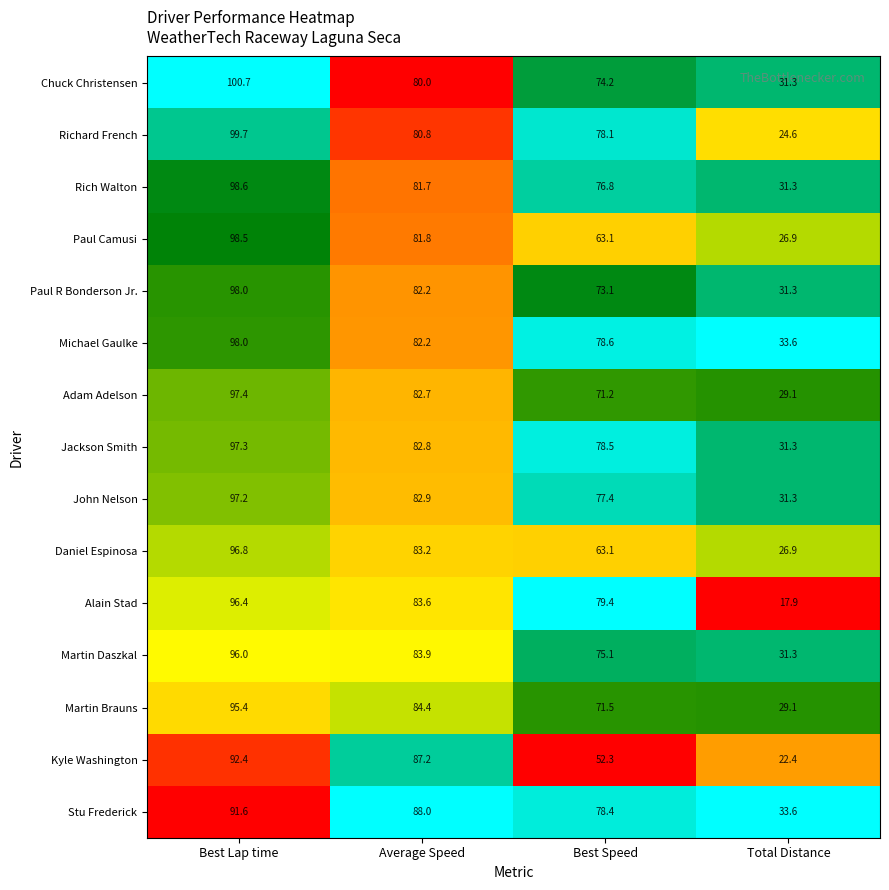

True or false: Rich Walton has a value of 76.8 at Best Speed.

True